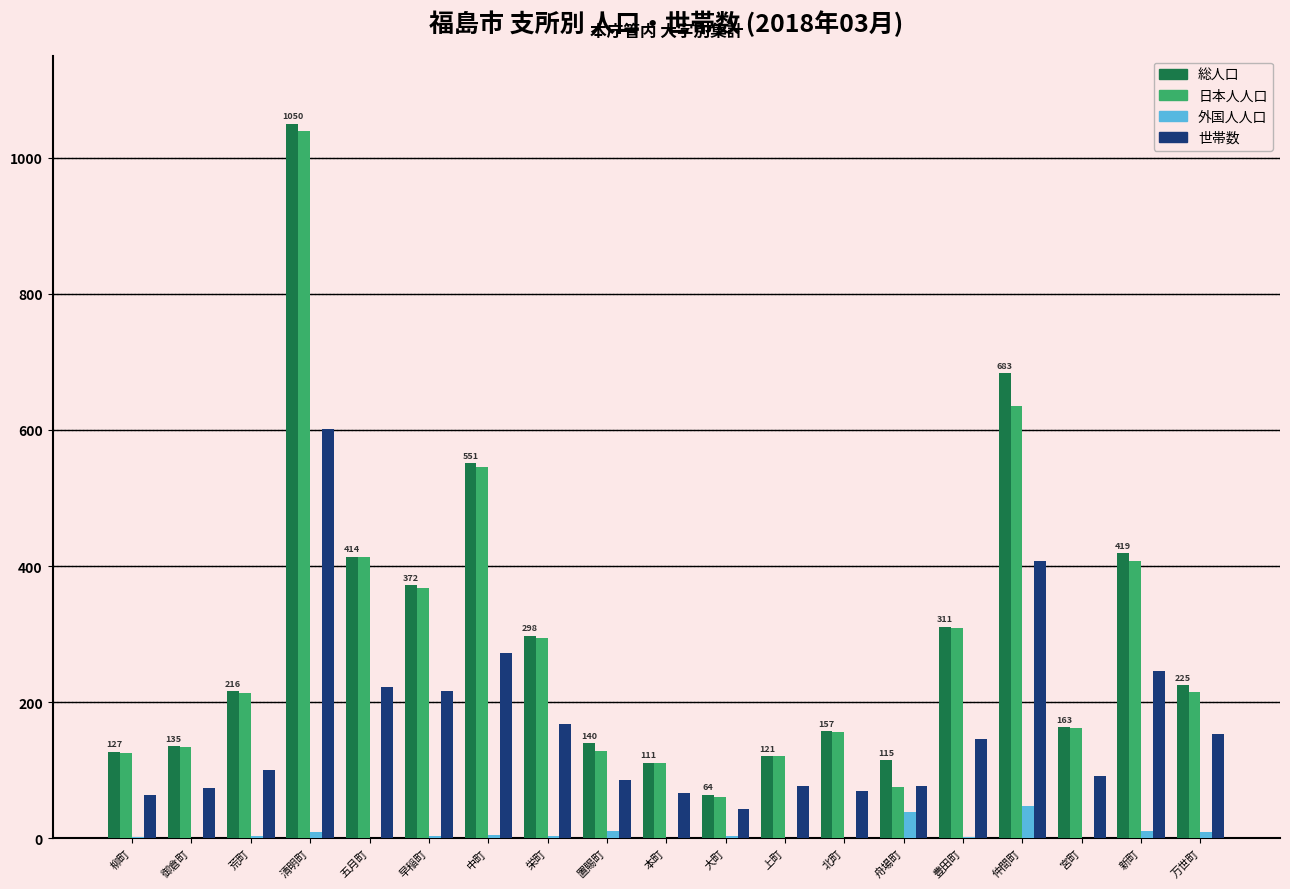

What is the greatest value displayed?

1050